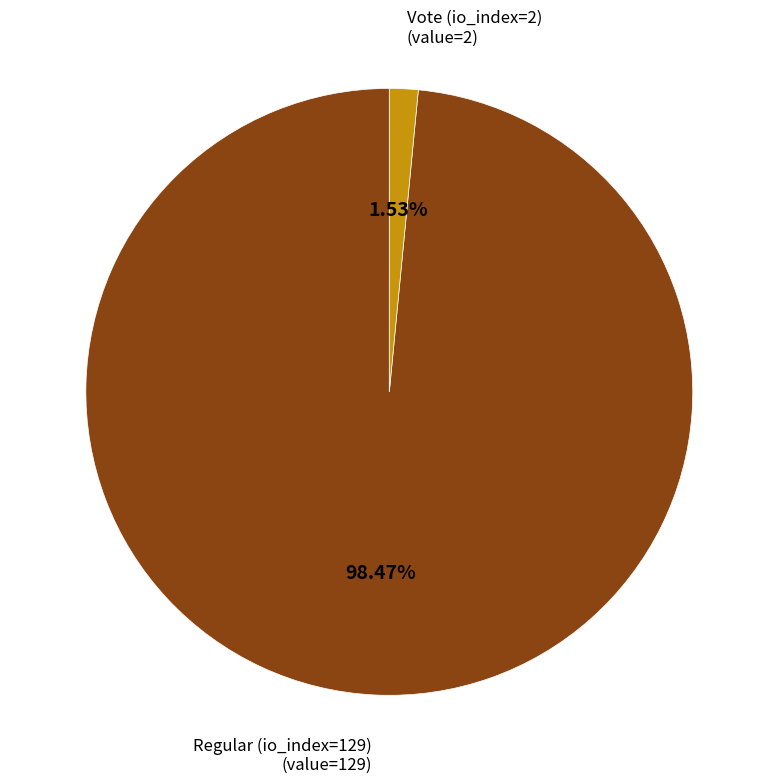

Which has a higher value, Regular (io_index=129) or Vote (io_index=2)?

Regular (io_index=129)